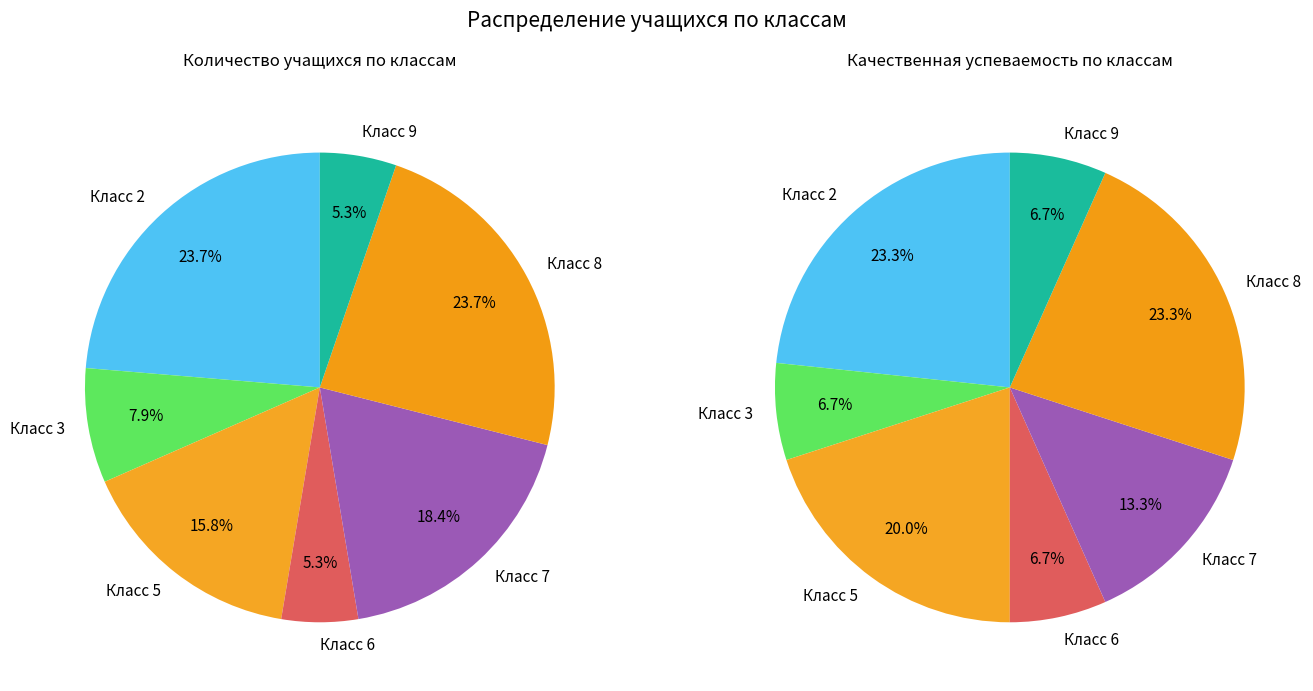

Which series has the largest range (max minus min)?

количество учащихся